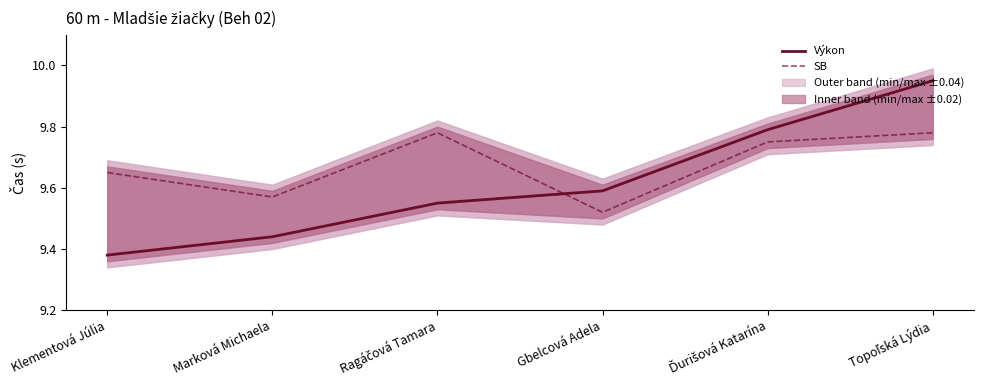

Which label corresponds to the largest value in the chart?

Topoľská Lýdia